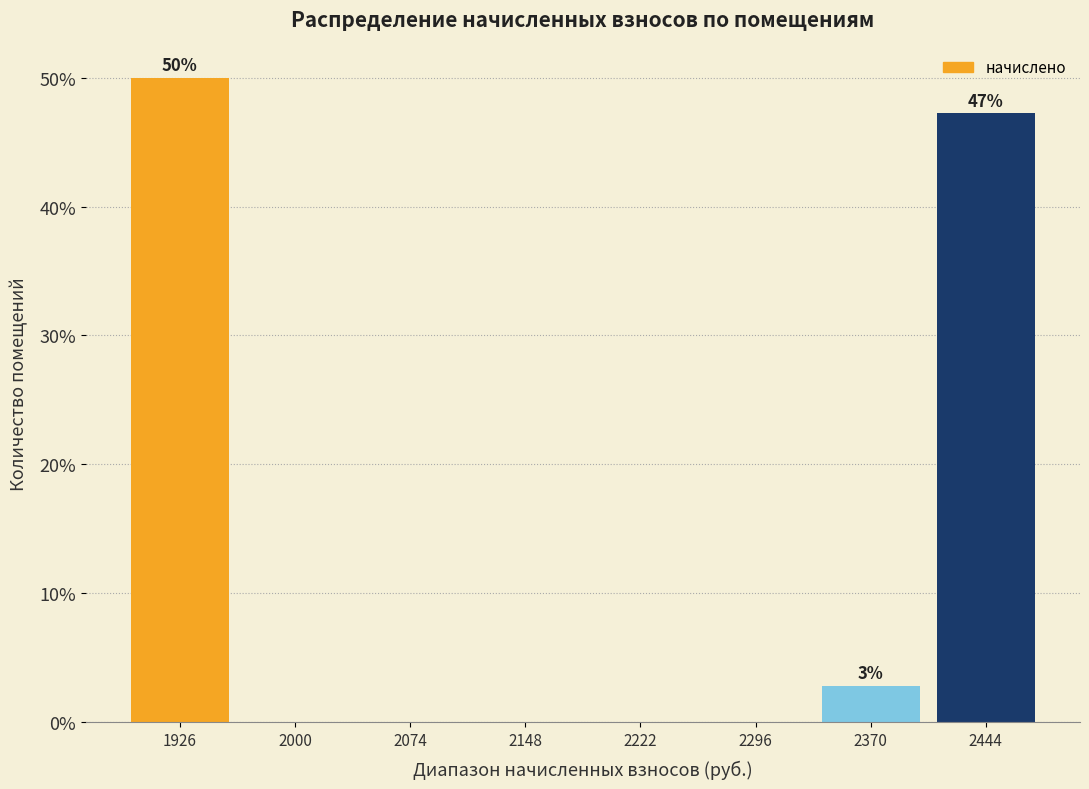

Which range on the x-axis has the tallest bar?

1890 to 1960